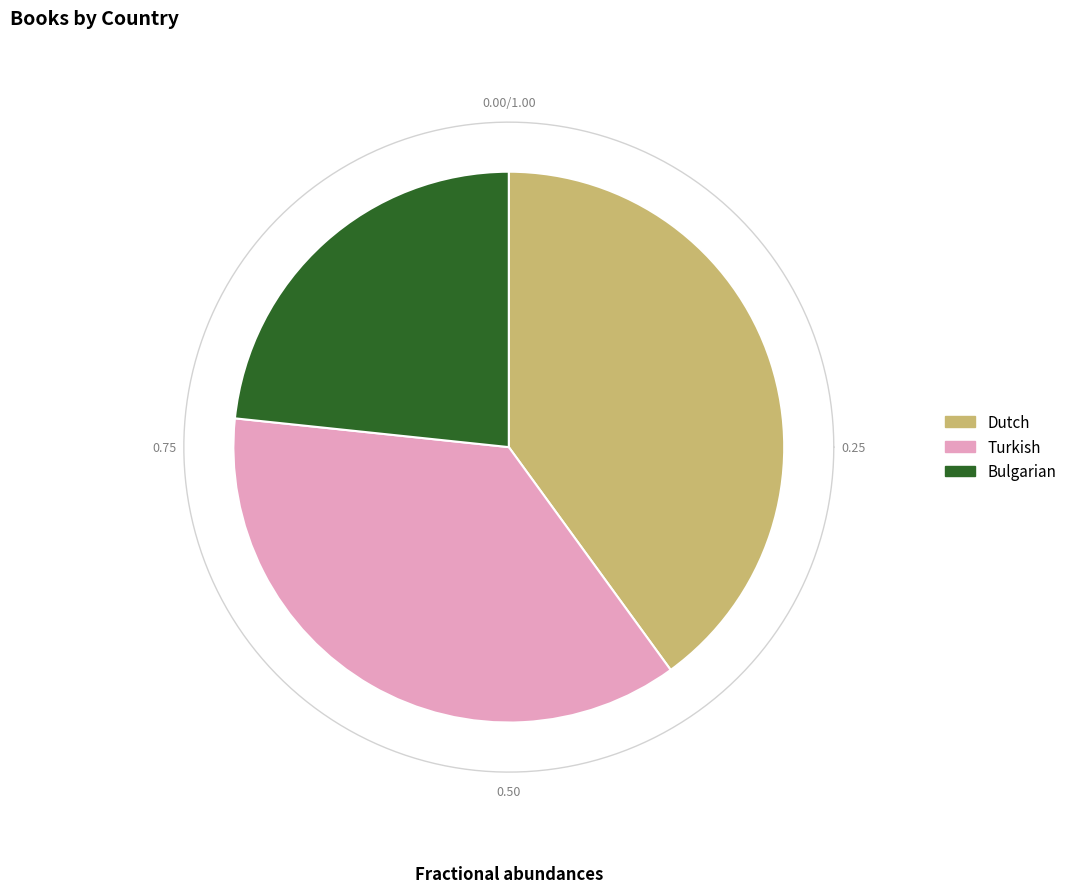

How many segments does this pie chart have?

3